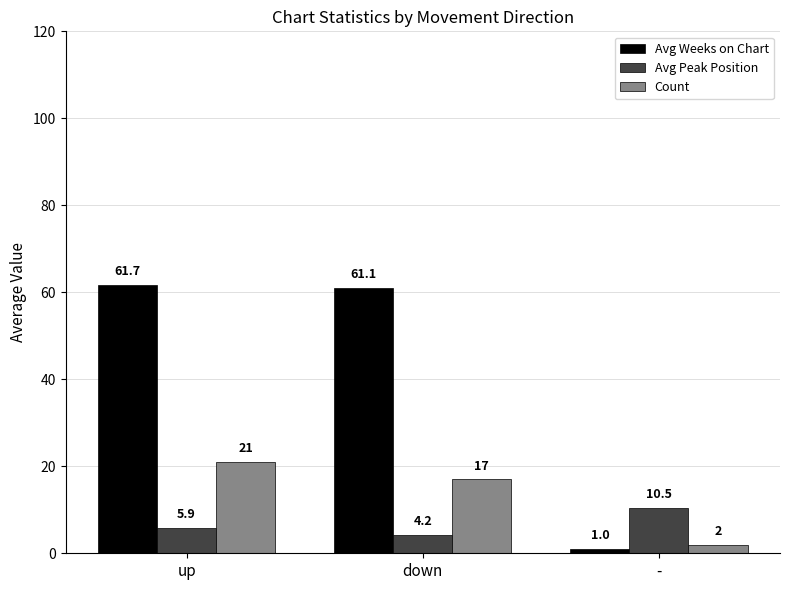

List the series in order of their peak value, lowest first.

Avg Peak Position, Count, Avg Weeks on Chart